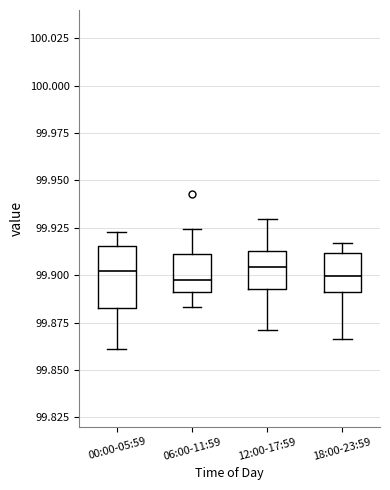

Reading left to right, read every box against the y-axis: the position of its median line, the range the box covers, and the ends of its whiskers. The values are not printed on the chart, so give them approximately, as read against the axis.

00:00-05:59: median 99.900, box 99.885 to 99.915, whiskers 99.860 to 99.925
06:00-11:59: median 99.895, box 99.890 to 99.910, whiskers 99.885 to 99.925
12:00-17:59: median 99.905, box 99.895 to 99.915, whiskers 99.870 to 99.930
18:00-23:59: median 99.900, box 99.890 to 99.910, whiskers 99.865 to 99.915